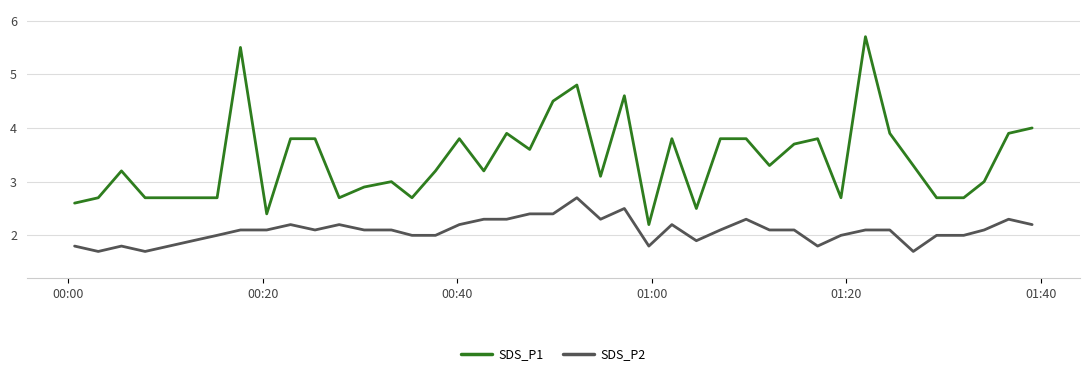

True or false: SDS_P1 and SDS_P2 cross at least once.

False